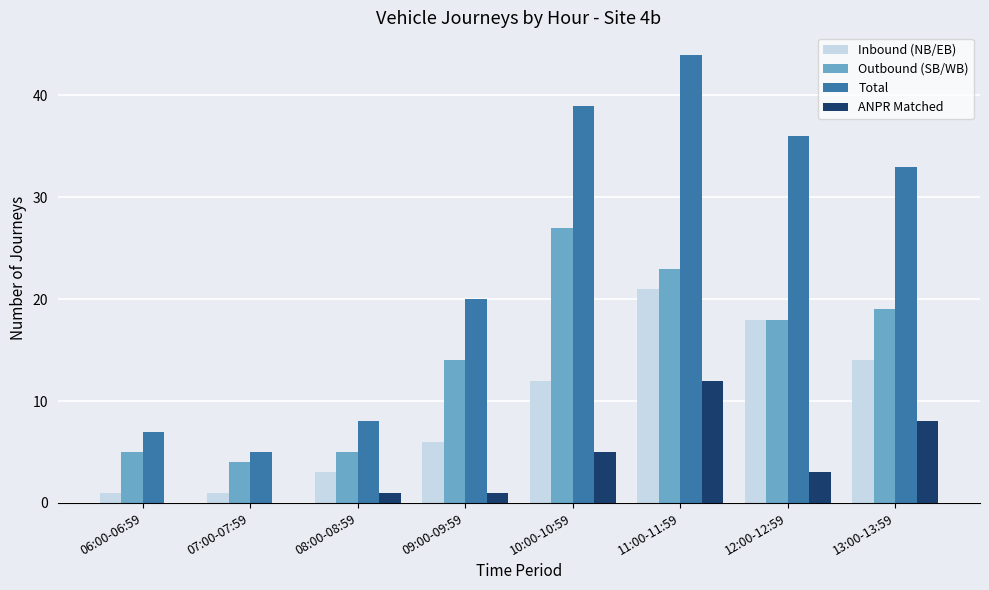

Between 08:00-08:59 and 10:00-10:59, which series saw the biggest shift?

Total